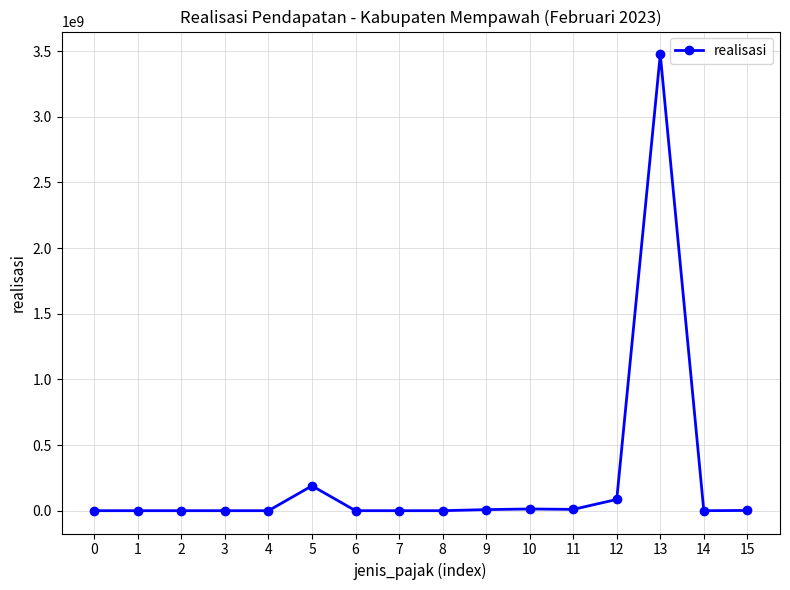

What is the value of the 11th point from the left?

13077514.0